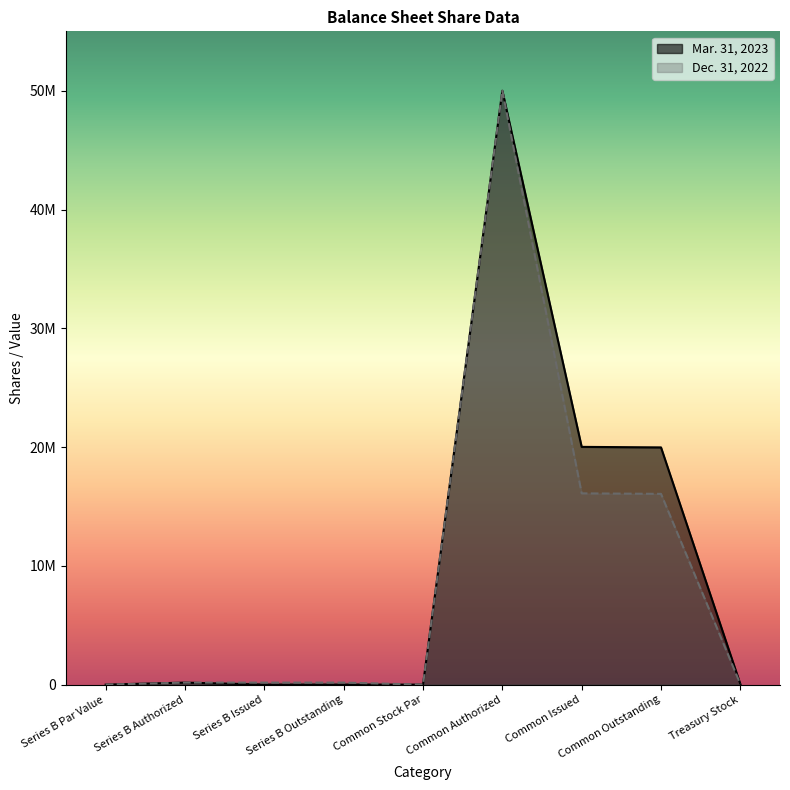

List the series in order of their peak value, lowest first.

Mar. 31, 2023, Dec. 31, 2022